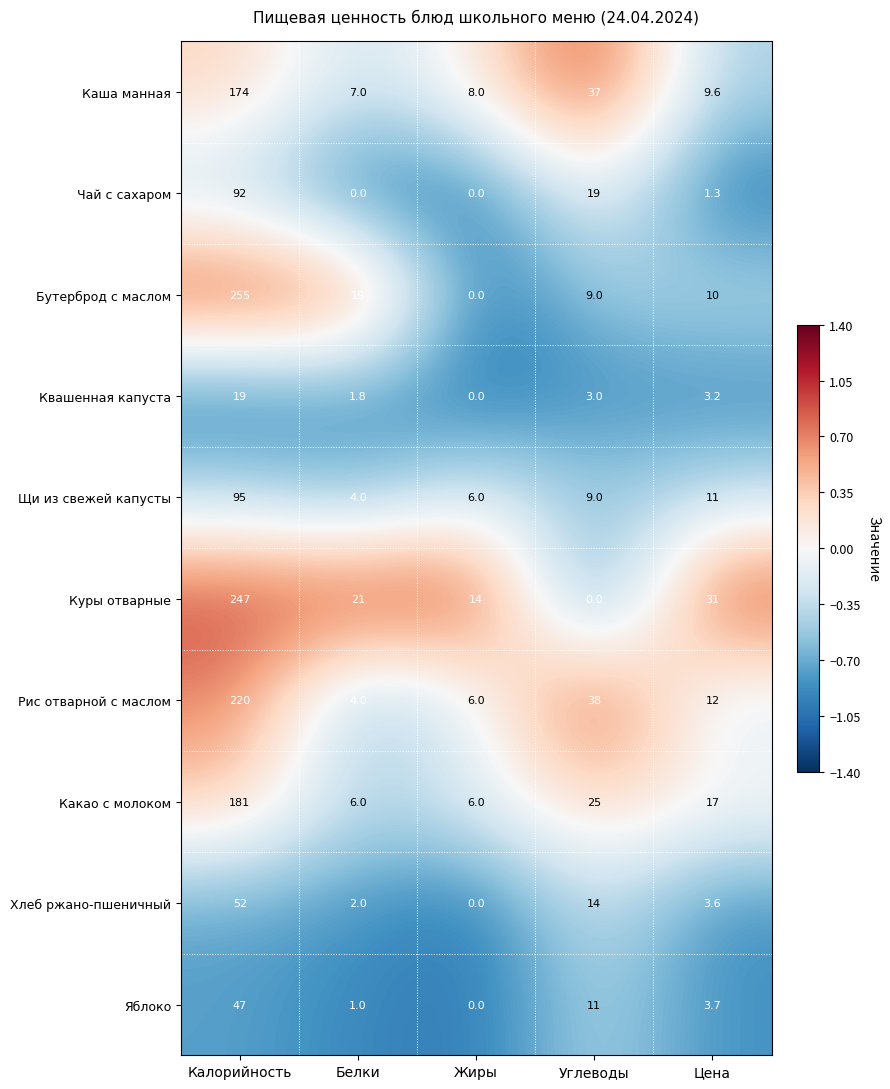

How many series are shown in this chart?

10